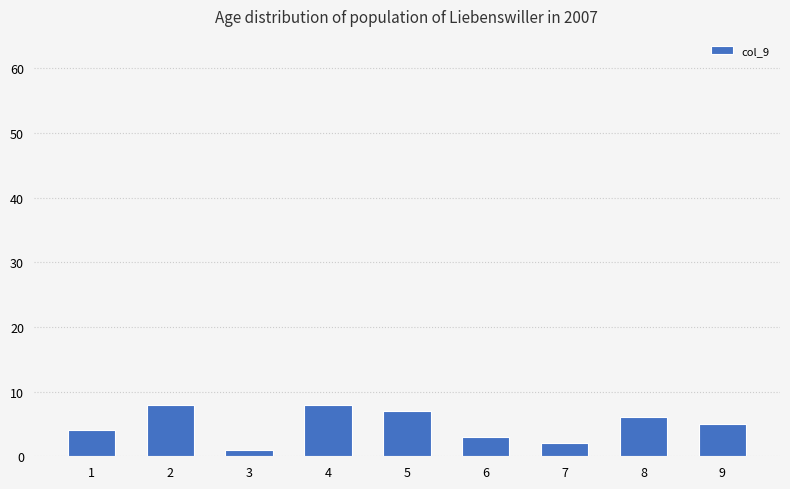

Reading right to left, extract all data points from this chart.

9=5	8=6	7=2	6=3	5=7	4=8	3=1	2=8	1=4